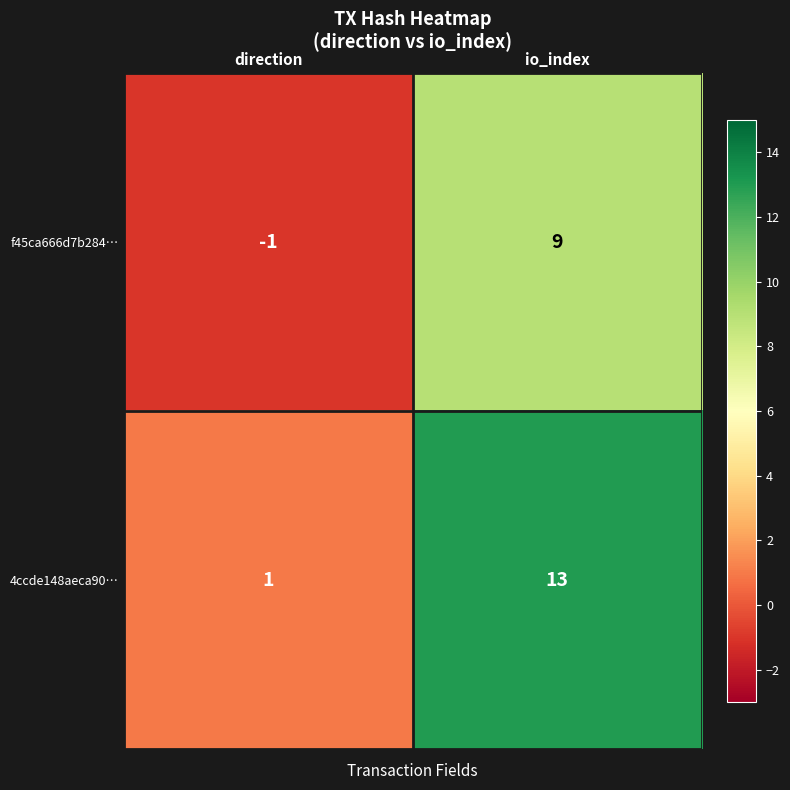

The value of f45ca666d7b284… at direction is -1. True or false?

True